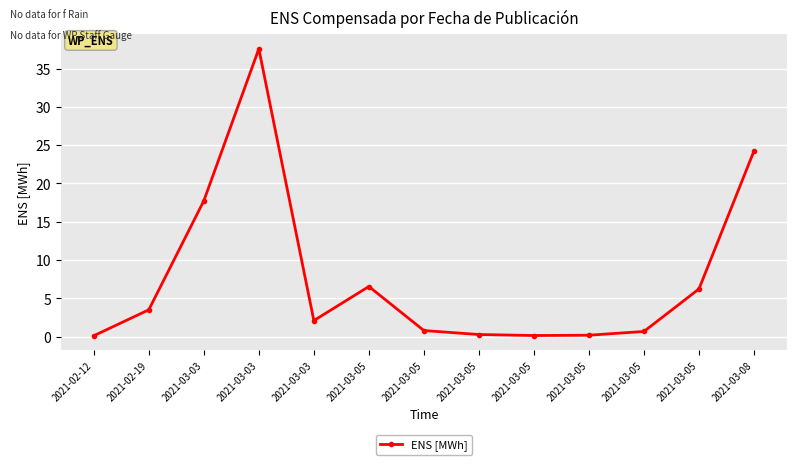

What is the change in value from 2021-03-05 to 2021-03-05?

-0.1